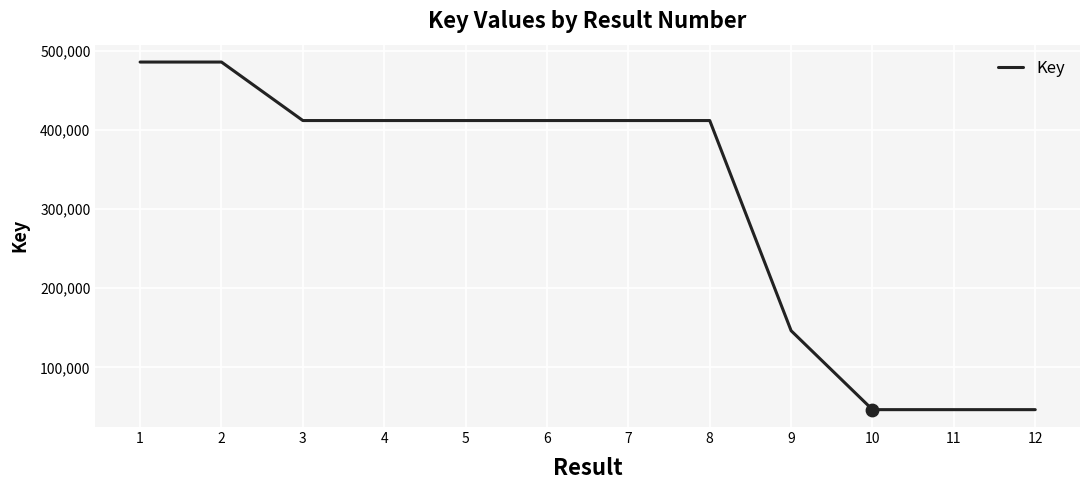

What is the change in value from 5 to 12?

-365236379